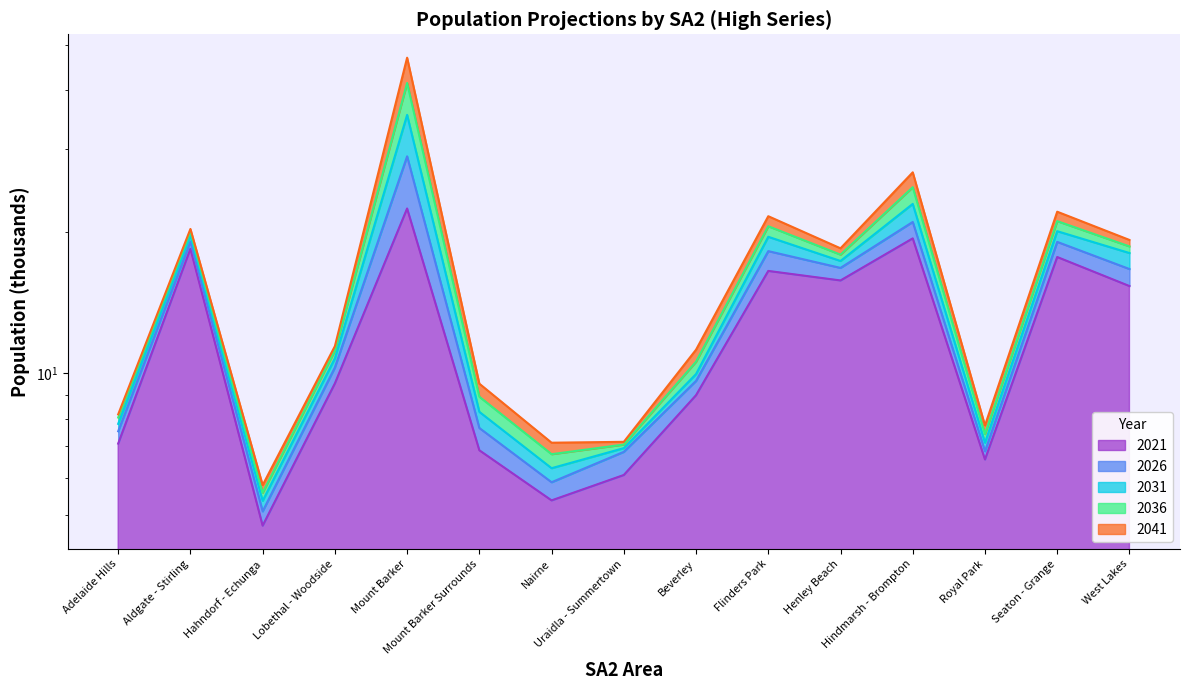

True or false: 2041 has more than 2 points higher than both neighbors.

True